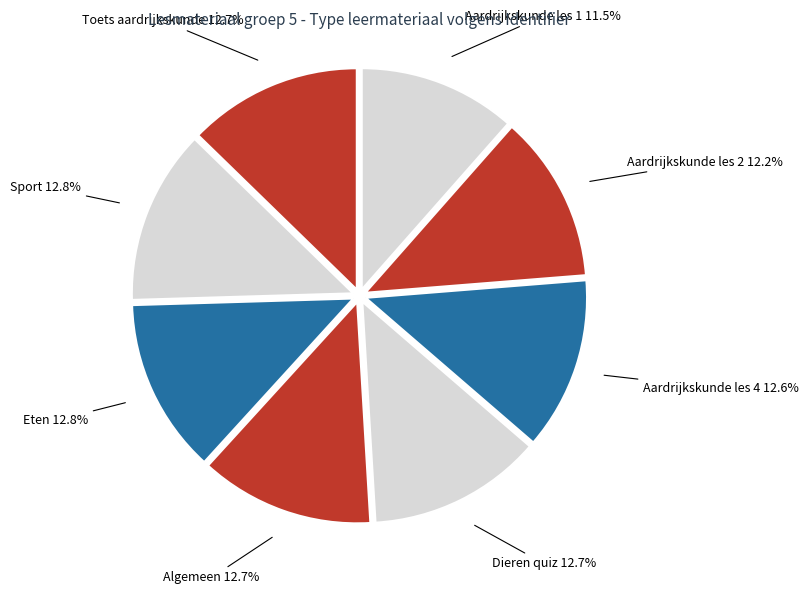

To the nearest percent, what is the difference between the largest and smallest slice percentages?

1%